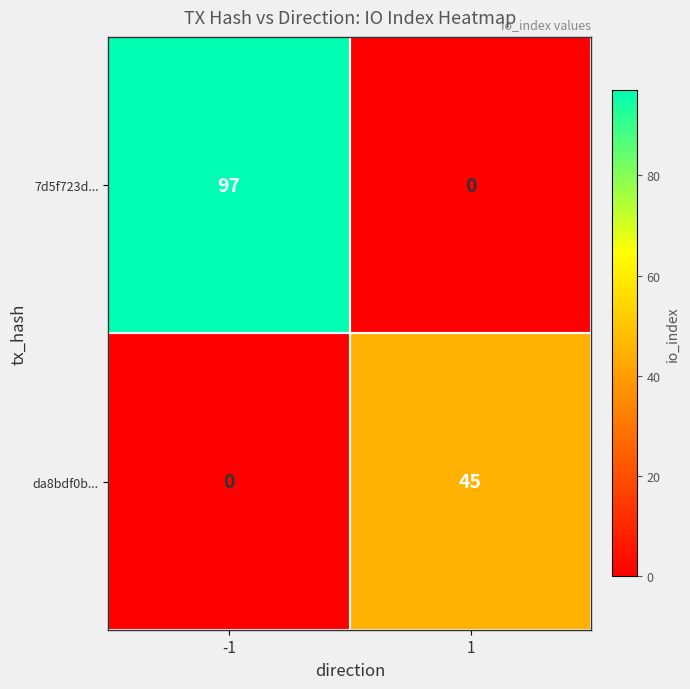

How many values in 7d5f723d... are above zero?

1